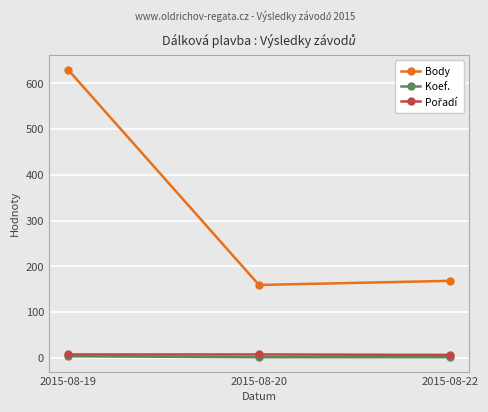

What is the lowest value of the Body series?

159